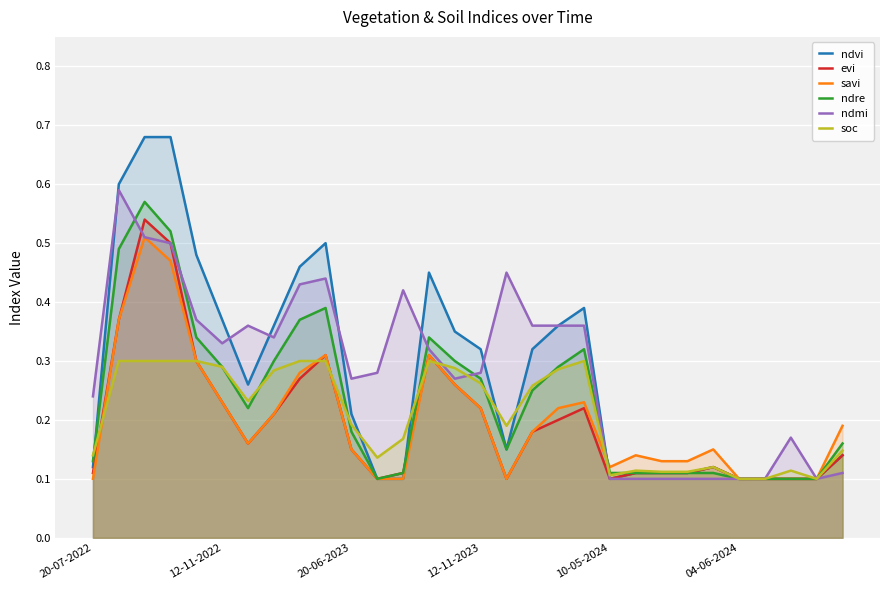

Which series has the largest range (max minus min)?

ndvi